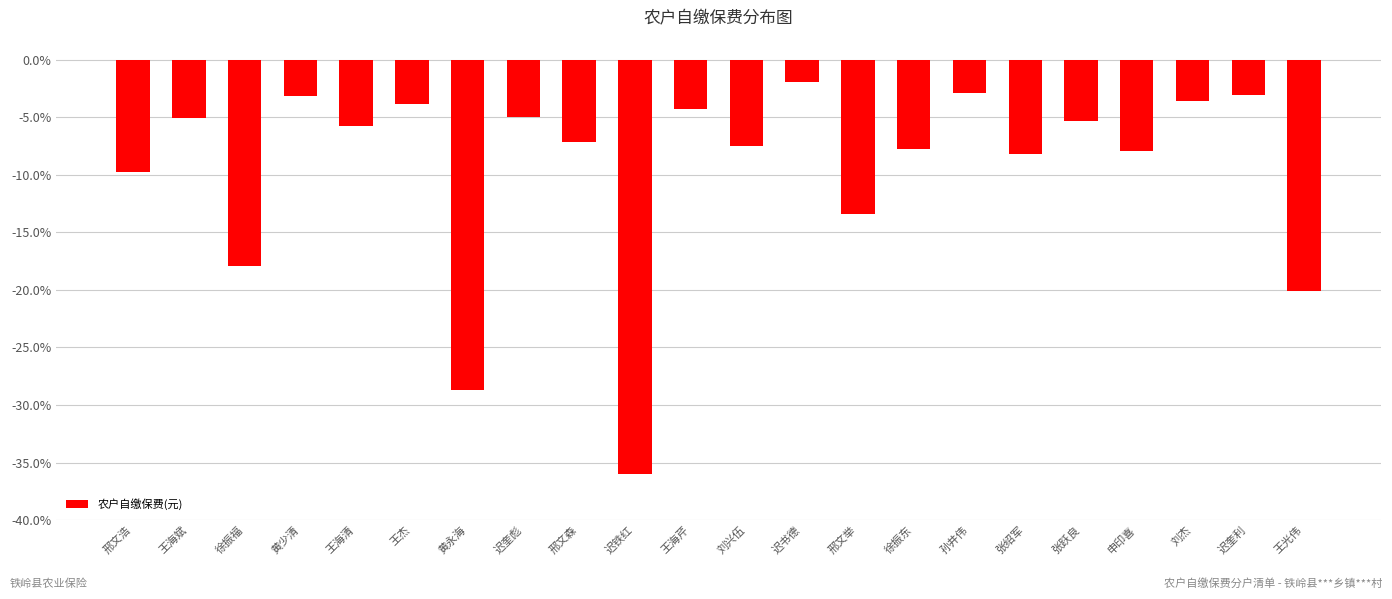

Which label corresponds to the largest value in the chart?

迟书德